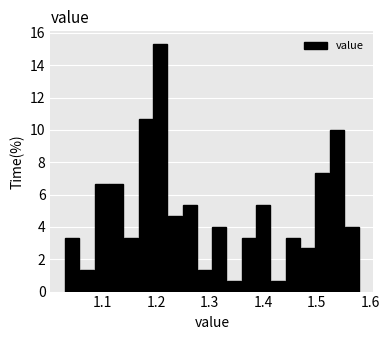

Read against the x-axis, roughly where is the centre of the tallest bar?

1.21